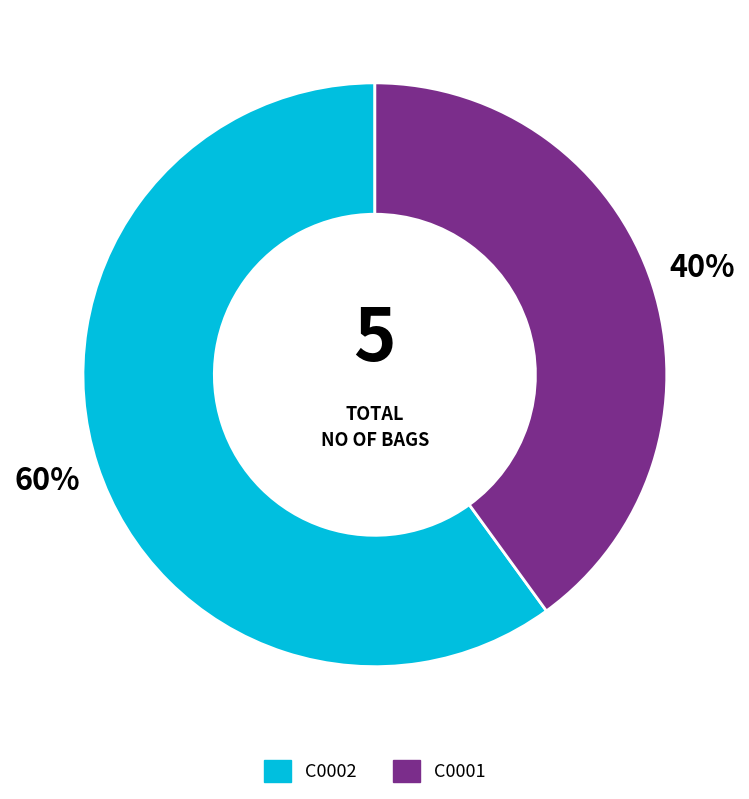

What is the ratio of the value at C0002 to the value at C0001?

1.5